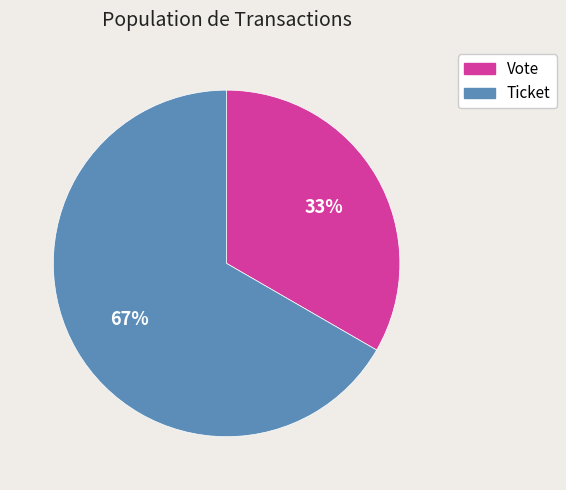

True or false: Vote accounts for 33% of the total.

True